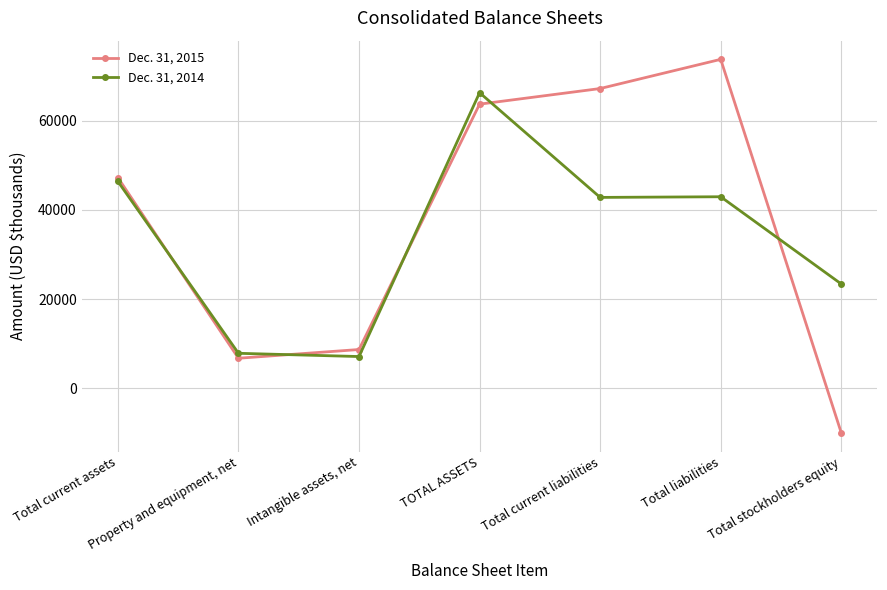

The value of Dec. 31, 2014 at TOTAL ASSETS is 97407. True or false?

False